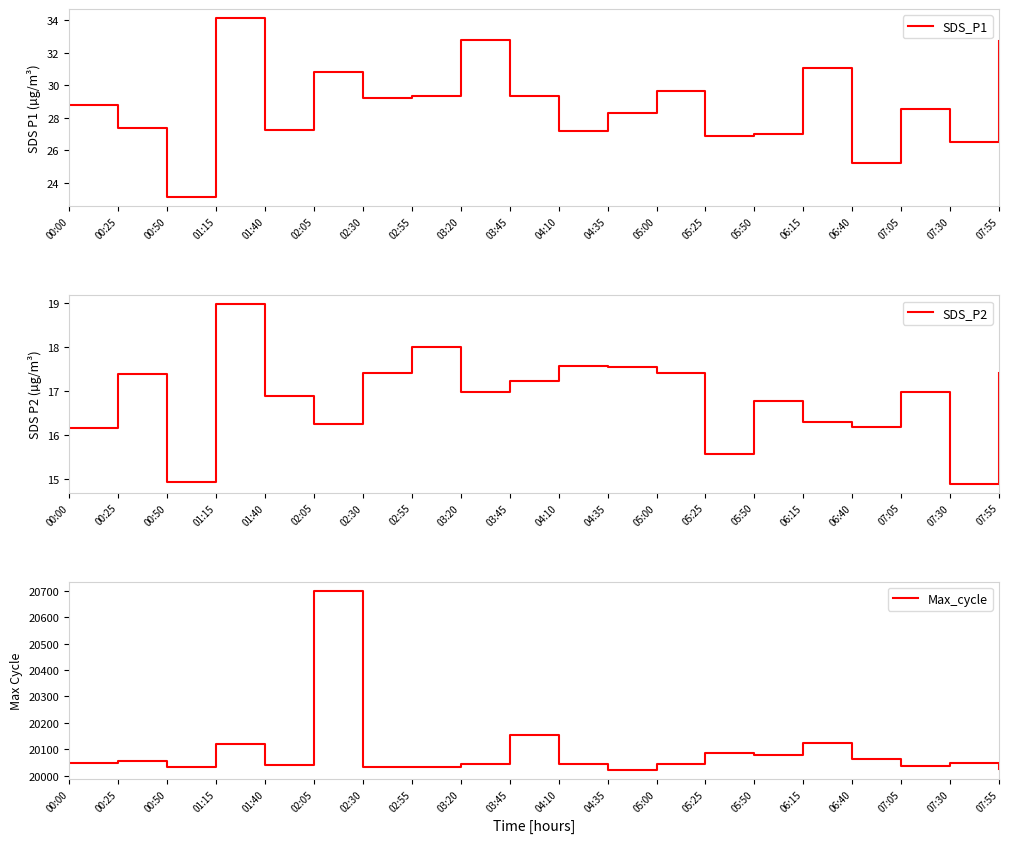

At how many categories does at least one series exceed 6704?

20